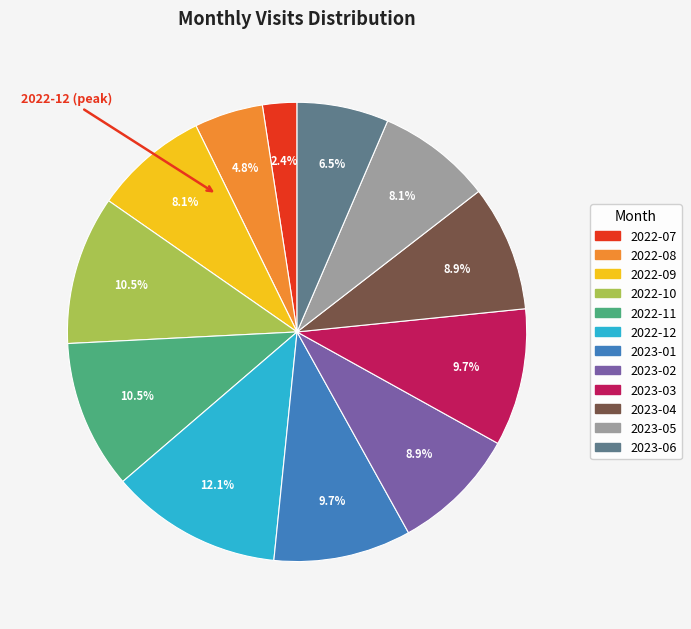

Combined, what portion of the pie is 2023-05 and 2022-08?

12.9%